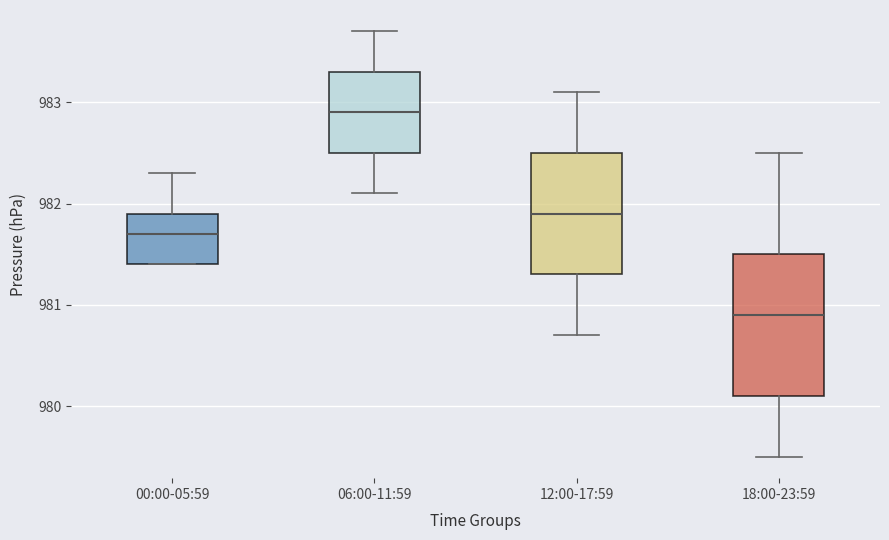

Reading left to right, transcribe this box plot: for each box, give where its median line is, the range the box spans, and where its two whiskers end, as read against the y-axis. The values are not printed on the chart, so give them approximately, as read against the axis.

00:00-05:59: median 981.7, box 981.4 to 981.9, whiskers 981.4 to 982.3
06:00-11:59: median 982.9, box 982.5 to 983.3, whiskers 982.1 to 983.7
12:00-17:59: median 981.9, box 981.3 to 982.5, whiskers 980.7 to 983.1
18:00-23:59: median 980.9, box 980.1 to 981.5, whiskers 979.5 to 982.5